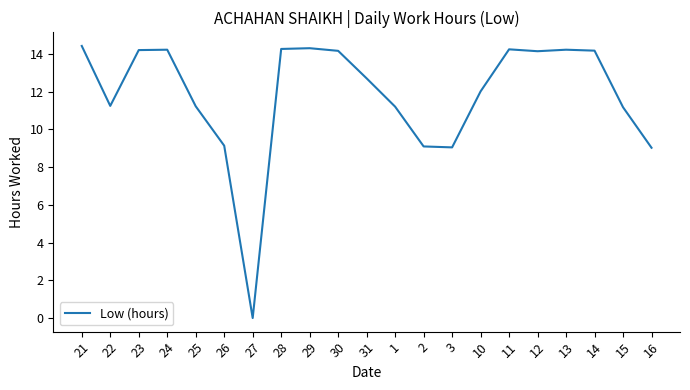

What is the difference between the maximum and minimum values?

14.4